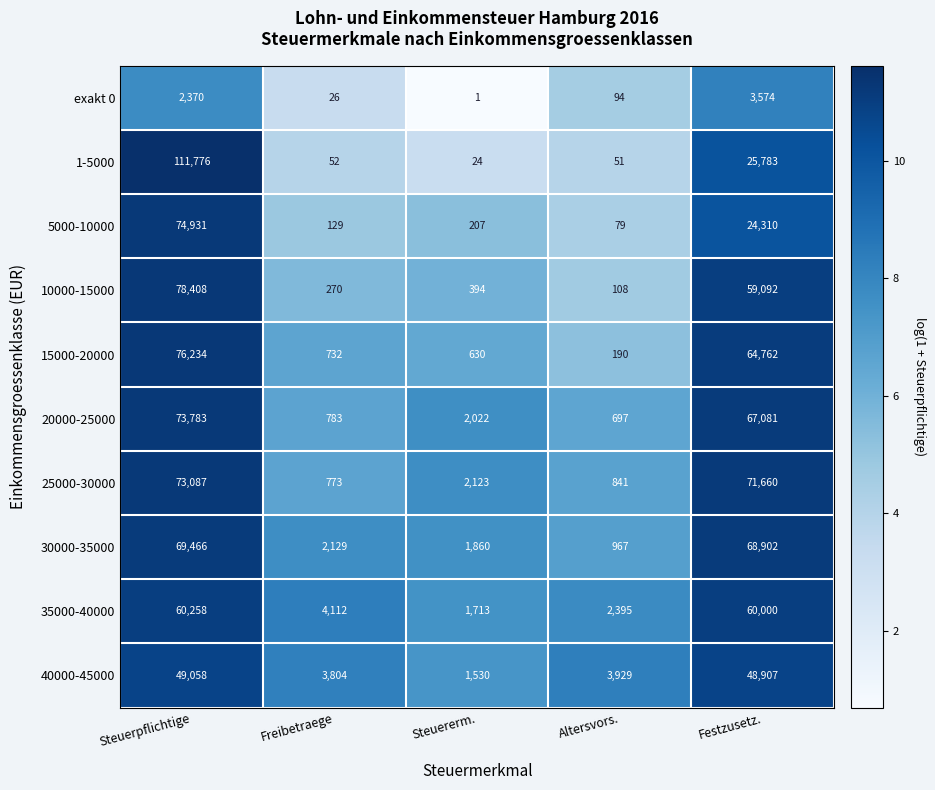

What is the sum of the 25000-30000 values at Altersvors. and Festzusetz.?

72501